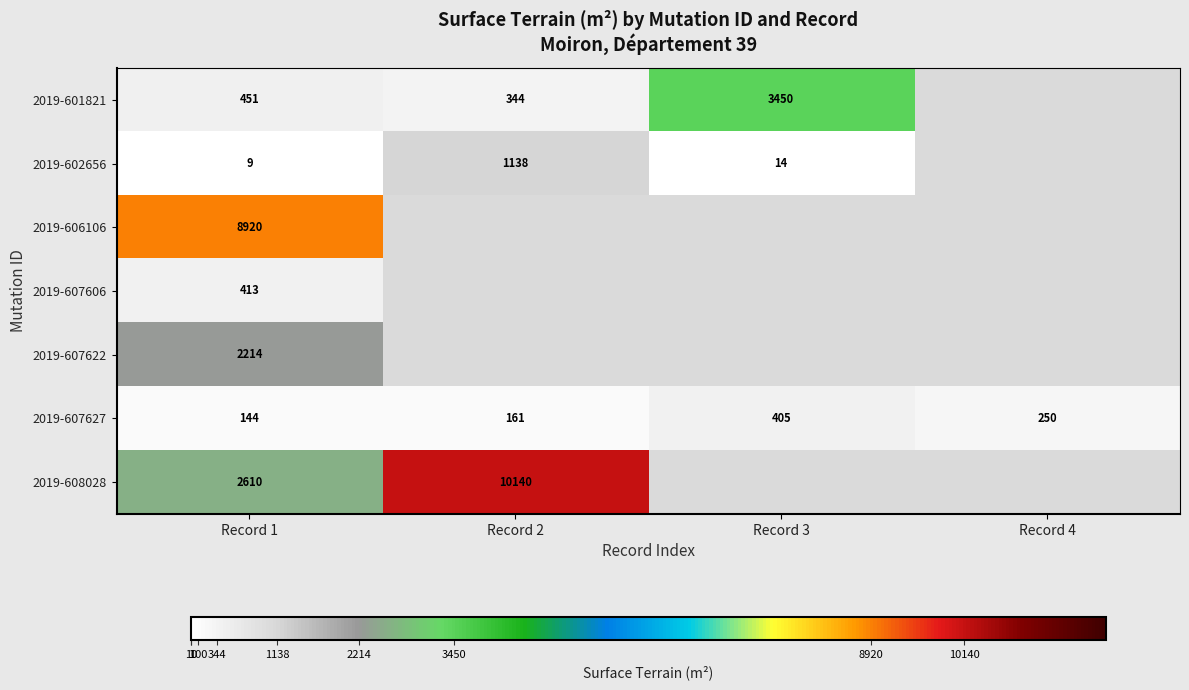

What is the lowest value of the 2019-607627 series?

144